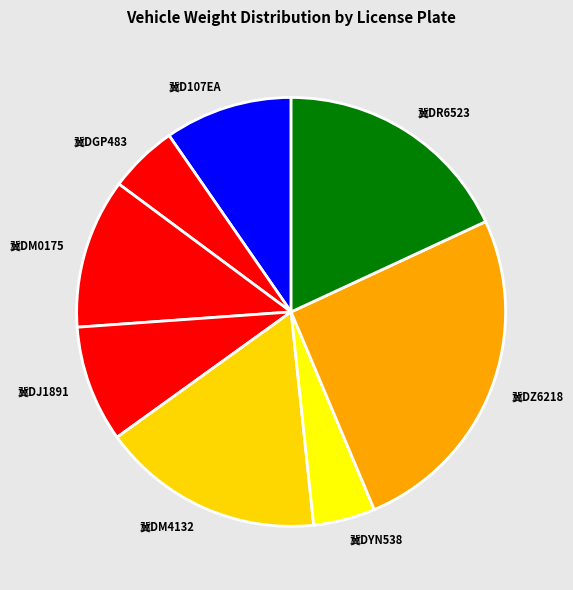

Do 冀DM4132 and 冀DZ6218 together represent more than half of the pie?

No